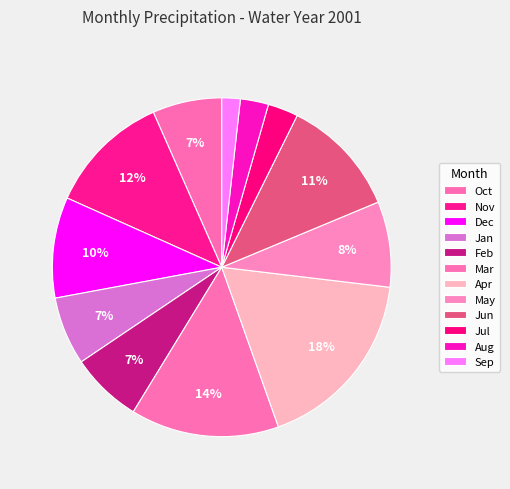

Is there a majority slice in this chart?

No